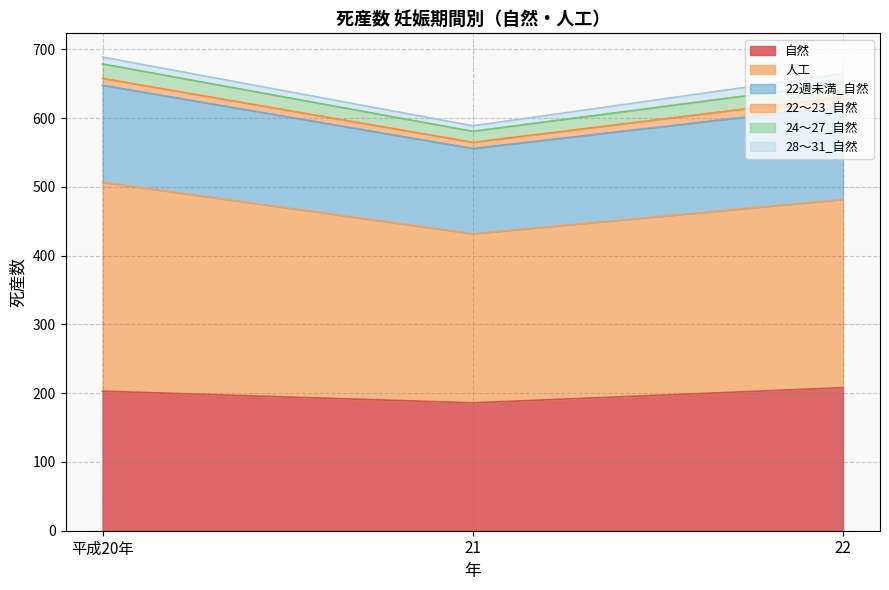

What are all the series names shown in the legend?

自然, 人工, 22週未満_自然, 22～23_自然, 24～27_自然, 28～31_自然